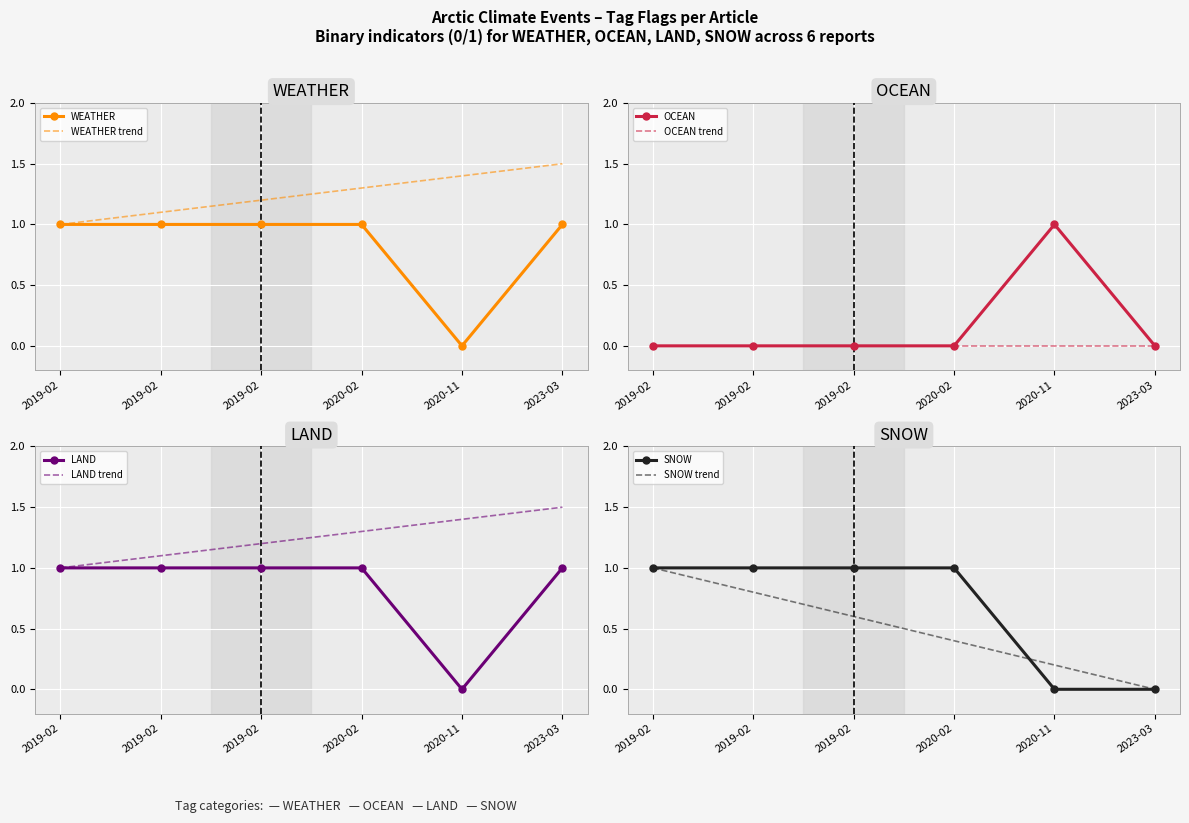

What is the total value across all series at 2020-11-12?

1